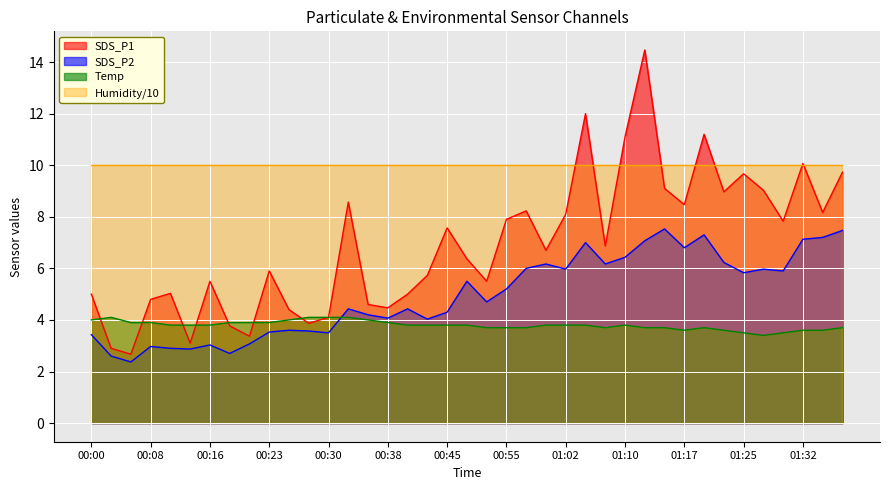

The value of SDS_P1 at 01:37 is 9.7. True or false?

True